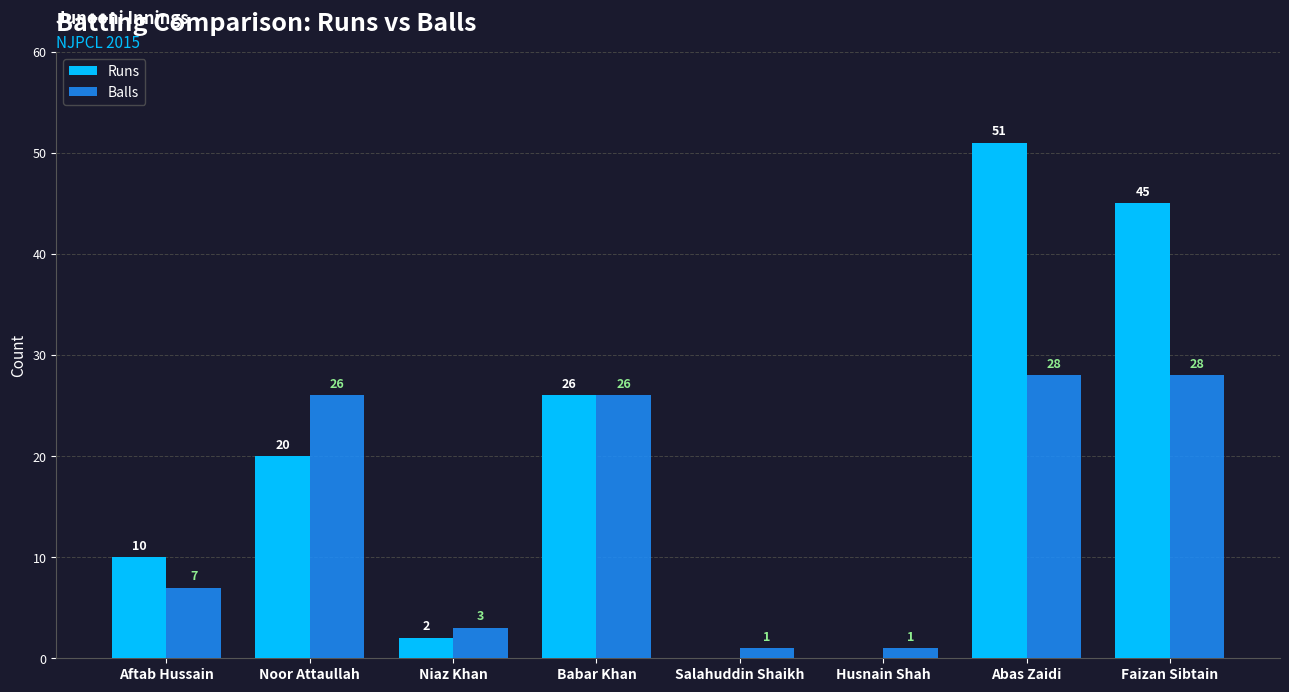

What is the spread (max minus min) of values at Niaz Khan?

1